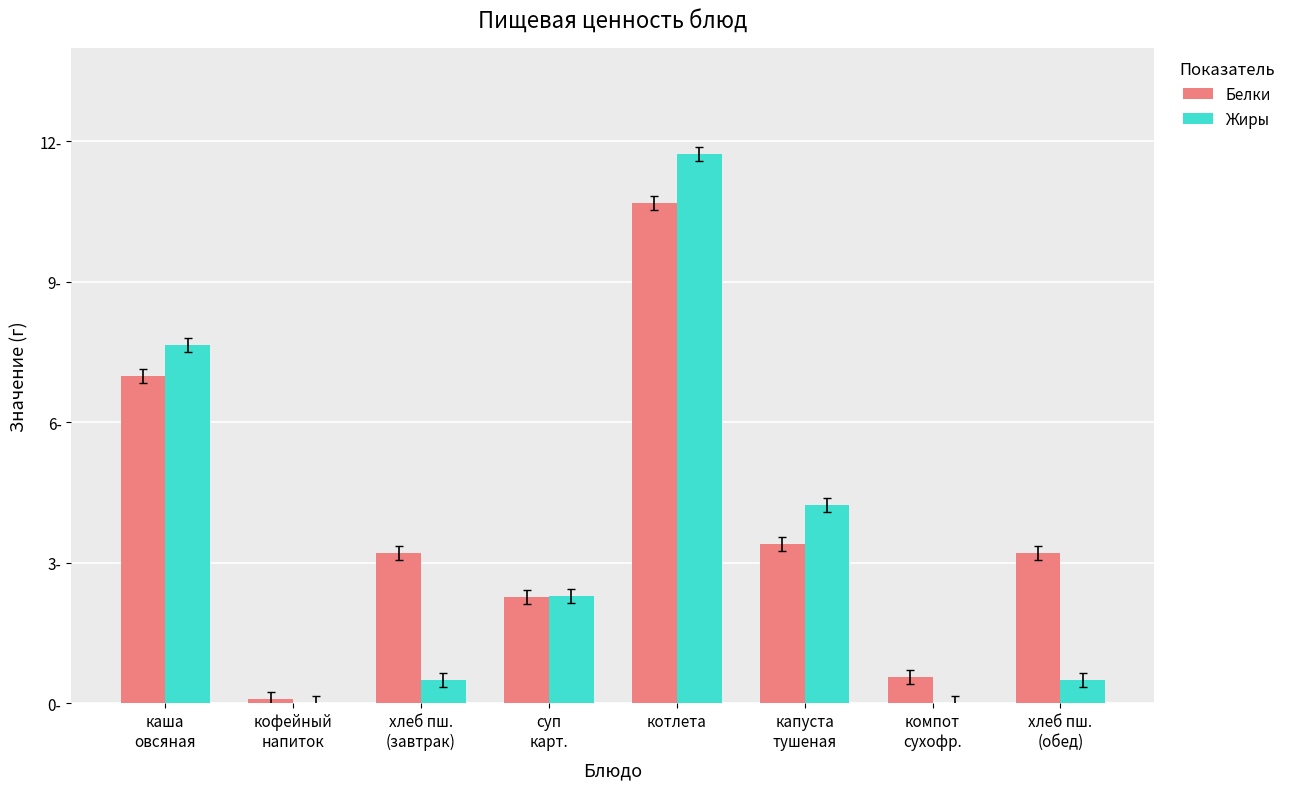

What is the difference between the Белки values at котлета and хлеб пш.
(завтрак)?

7.5